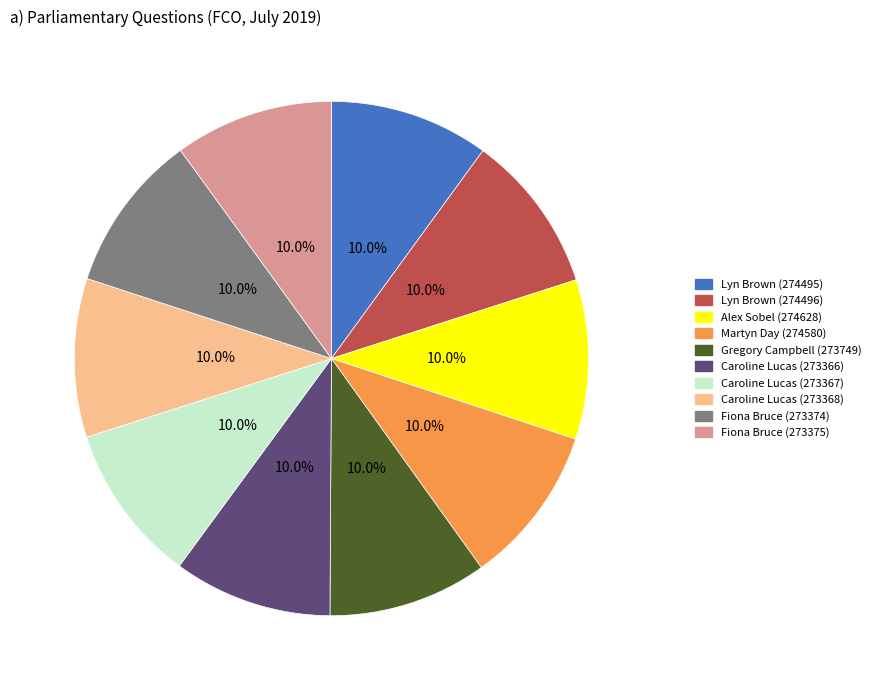

What is the total percentage of Caroline Lucas (273367) and Martyn Day (274580)?

20.0%